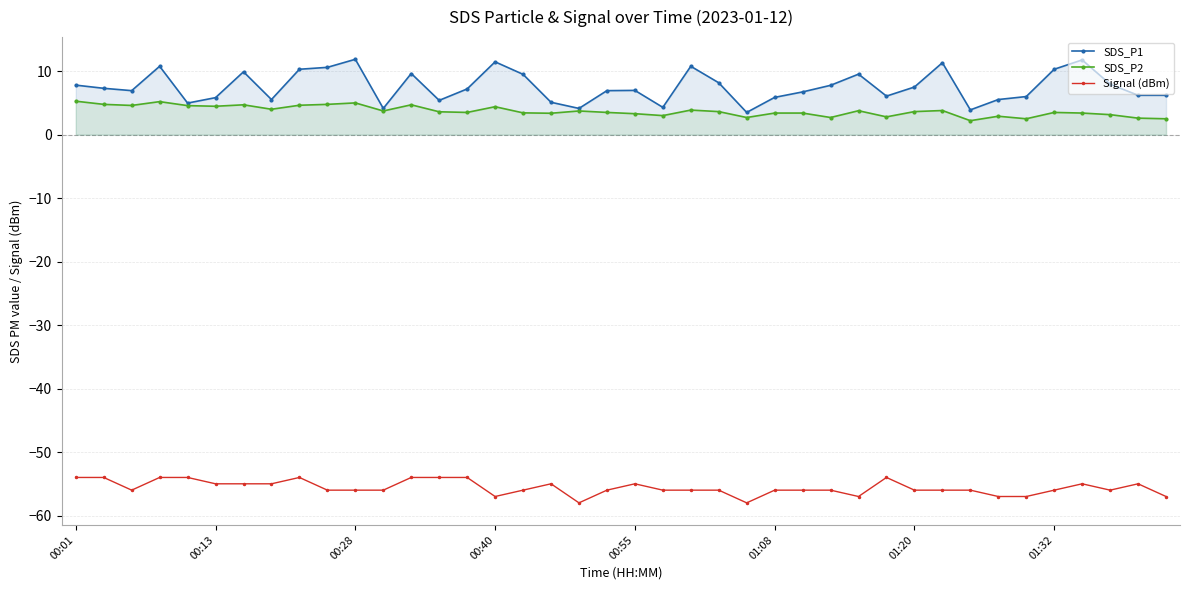

Does the chart have visible grid lines?

Yes